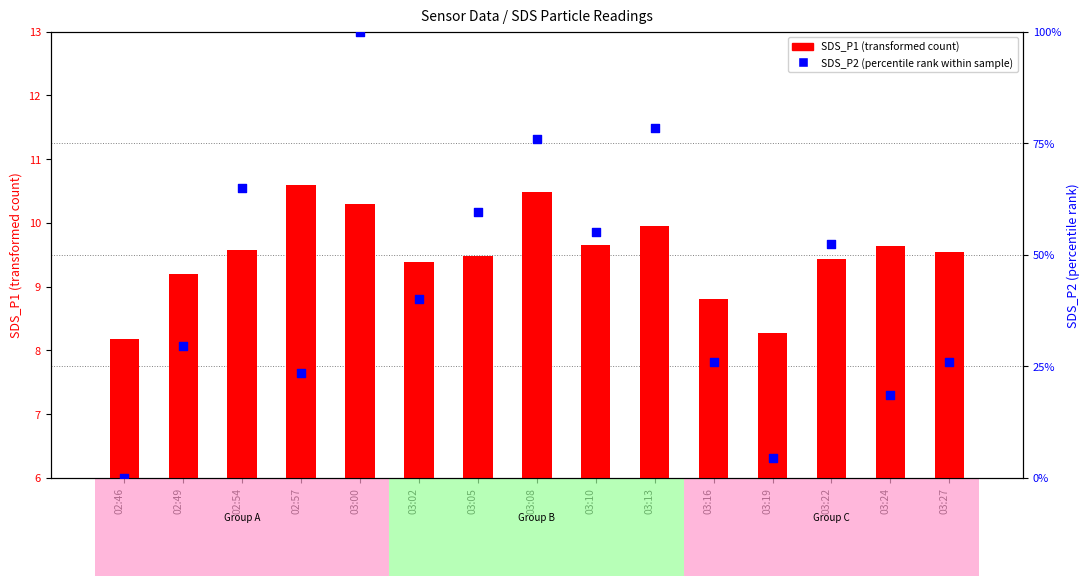

What are all the series names shown in the legend?

SDS_P1 (transformed count), SDS_P2 (percentile rank within sample)